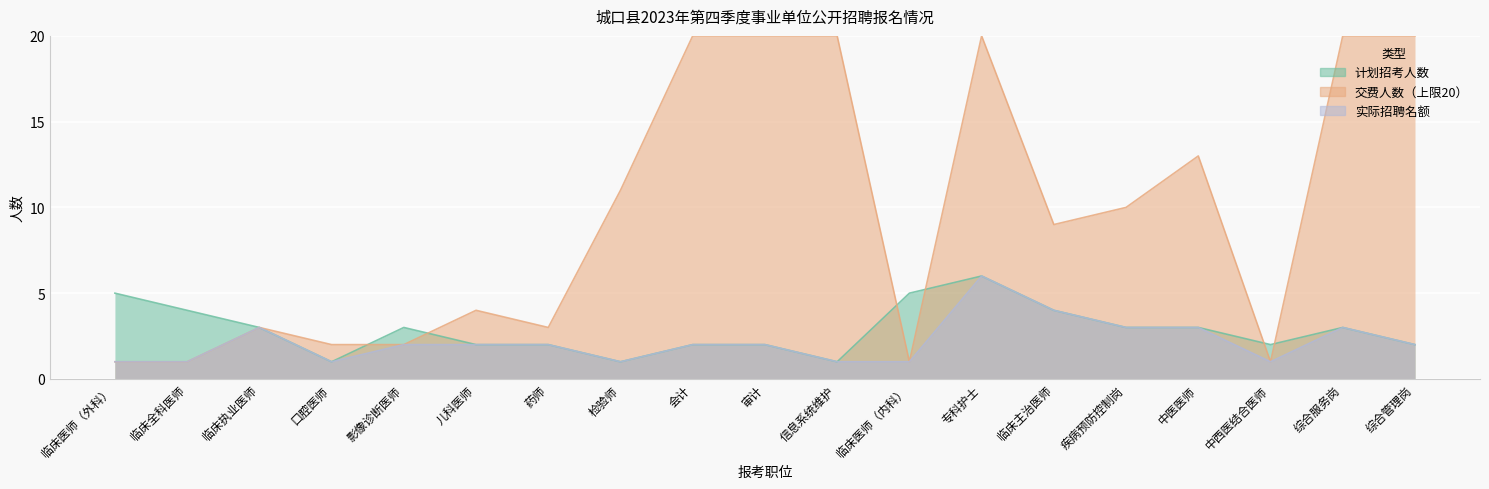

What is the minimum value shown in the chart?

1